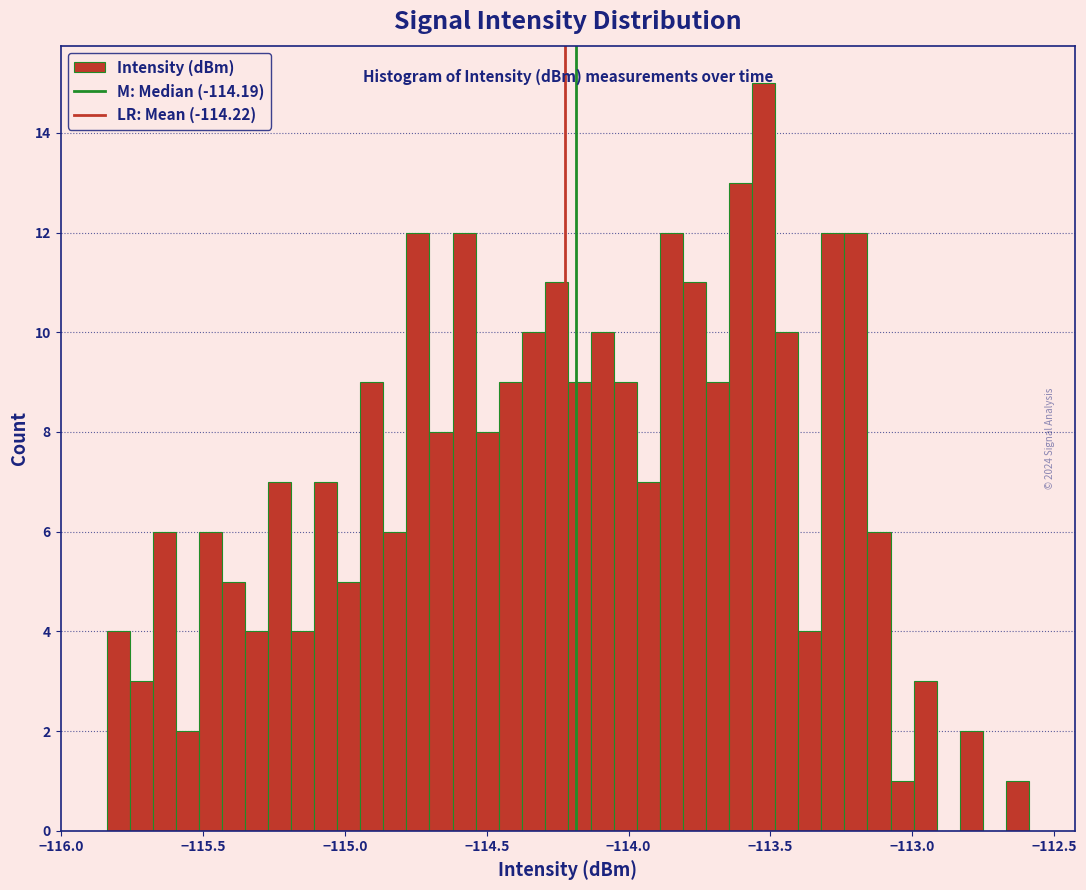

Read against the x-axis, roughly where is the centre of the tallest bar?

-113.50